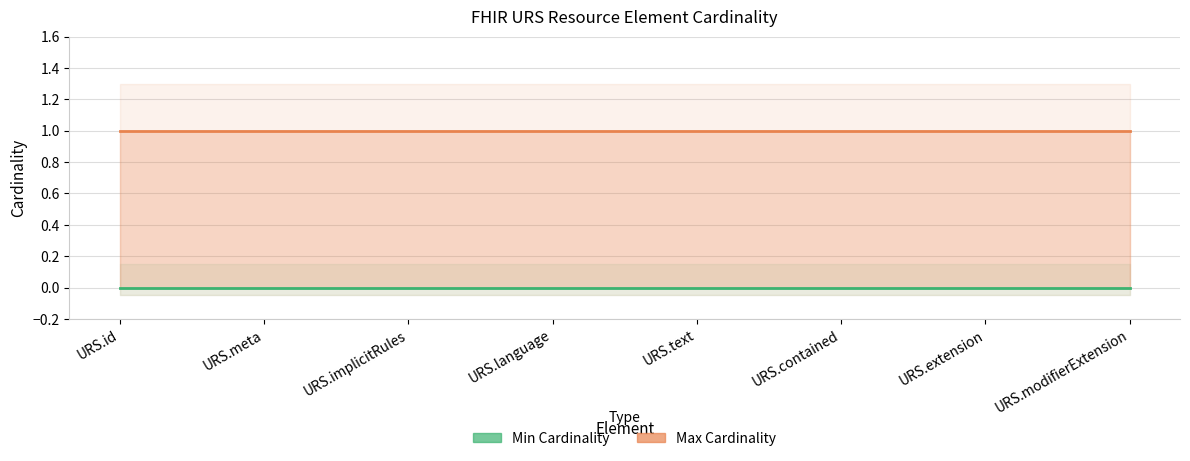

What is the maximum value shown in the chart?

1